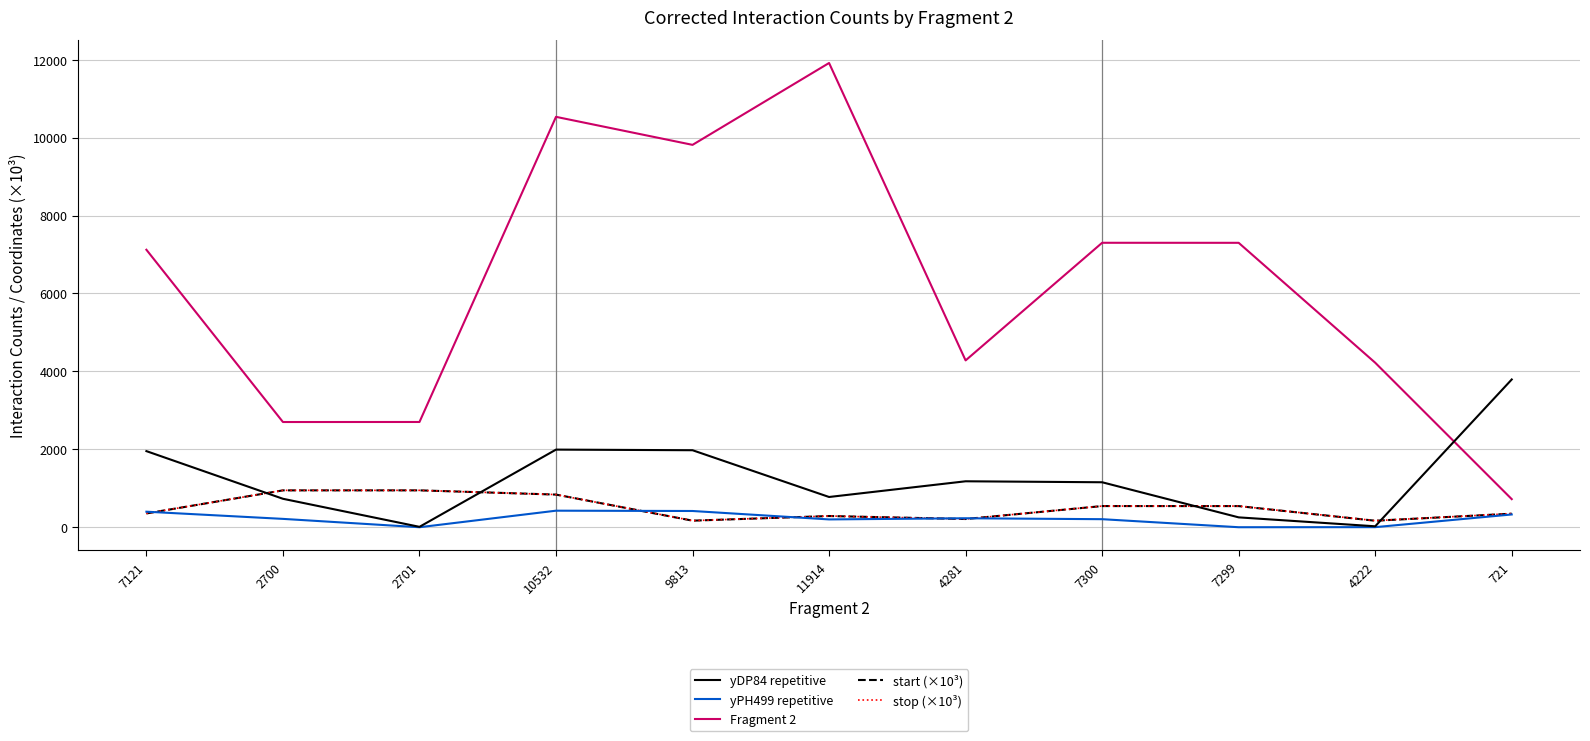

Does the chart have visible grid lines?

Yes